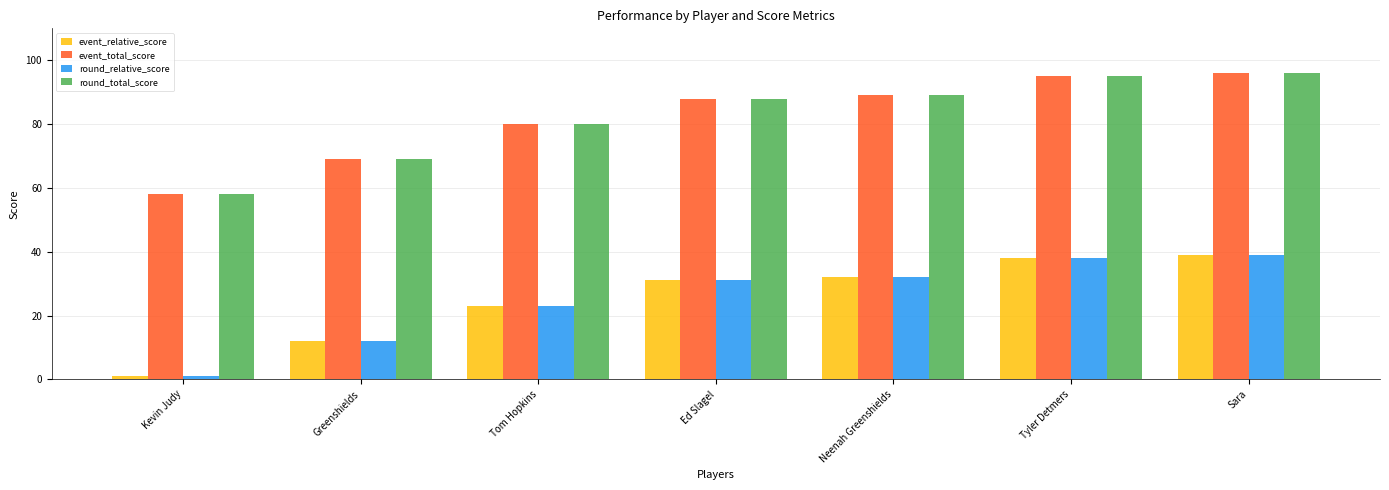

What is the spread (max minus min) of values at Kevin Judy?

57